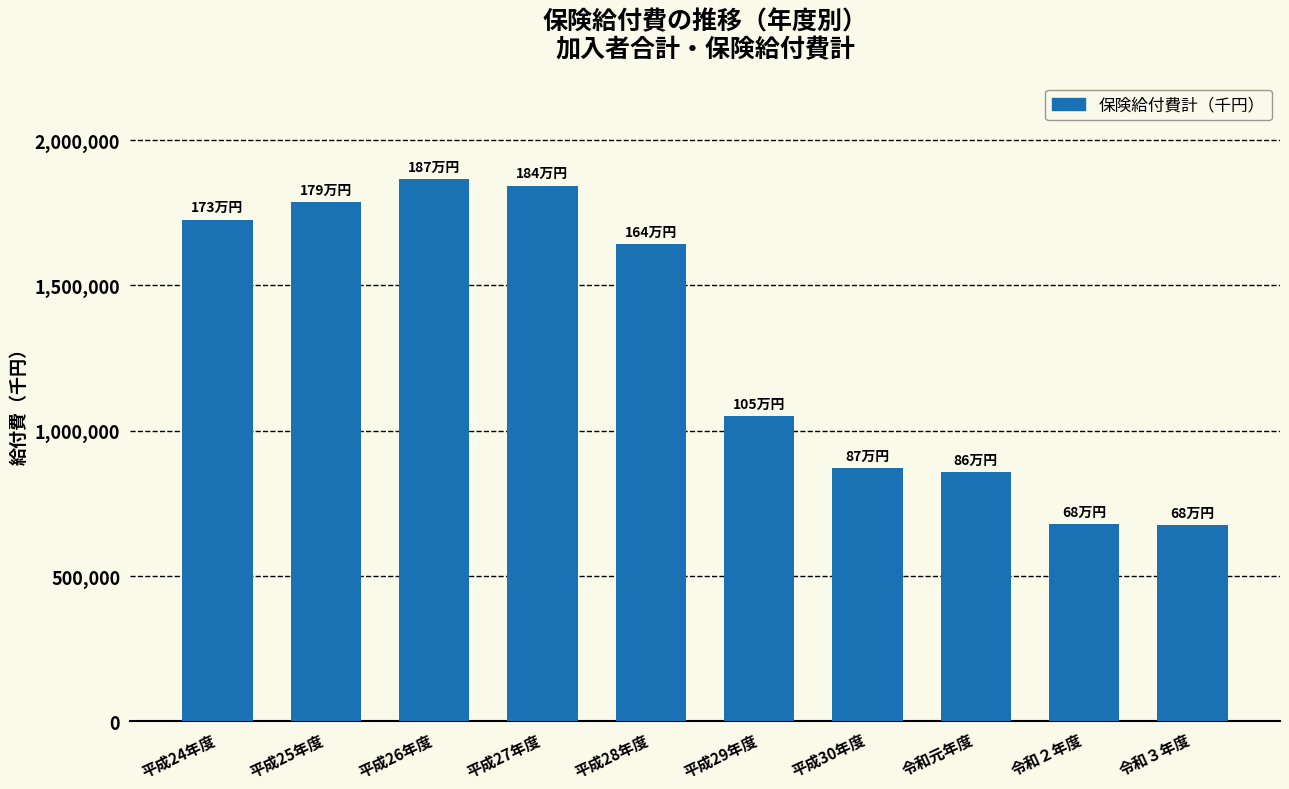

Where does the data first go above 1641698?

平成24年度